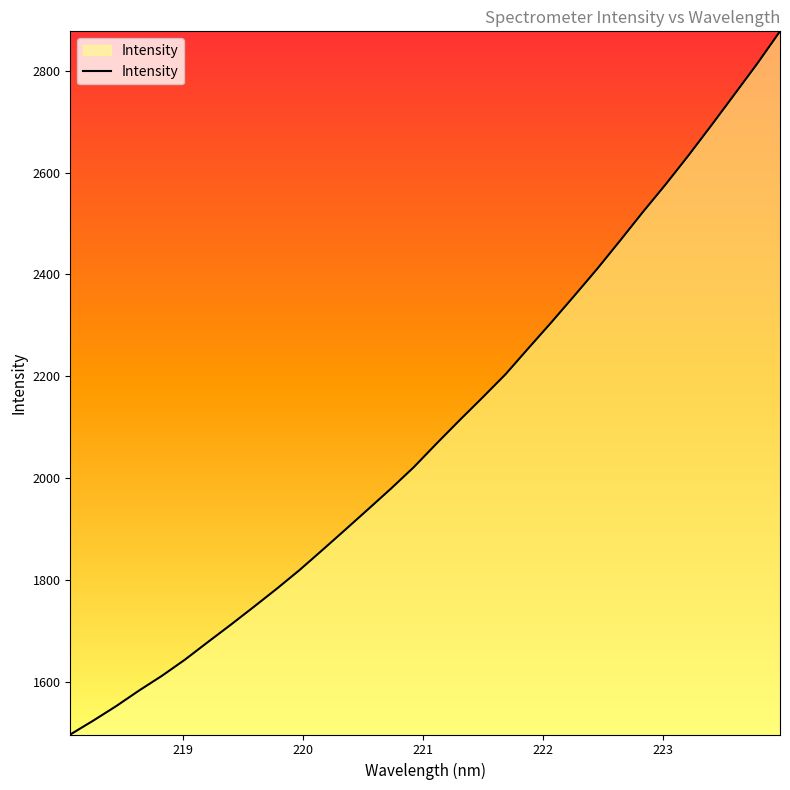

What is the difference between the maximum and minimum values?

1381.0